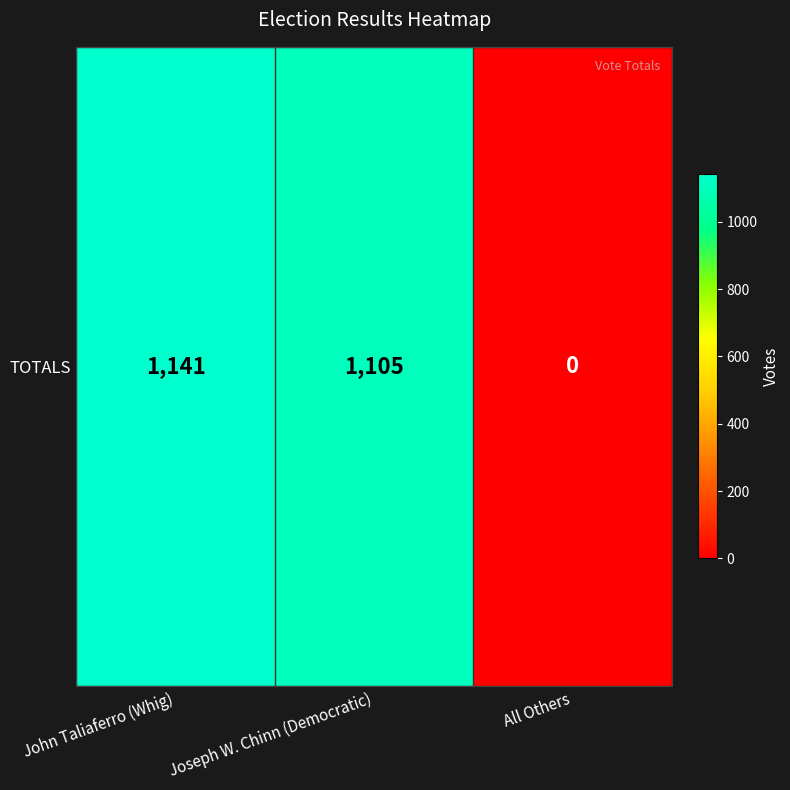

What is the difference between the values at Joseph W. Chinn (Democratic) and John Taliaferro (Whig)?

36